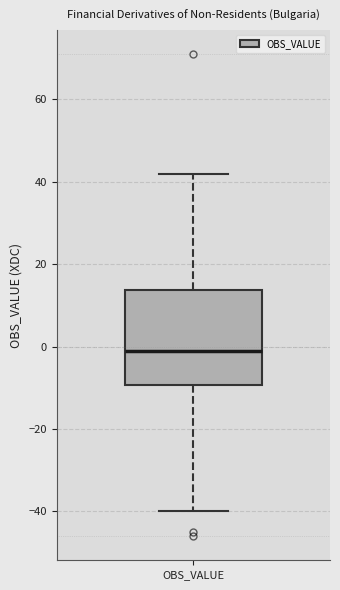

Transcribe this box plot: give where the median line is, the range the box spans, and where the two whiskers end, as read against the y-axis. The values are not printed on the chart, so give them approximately, as read against the axis.

median 0, box -10 to 14, whiskers -40 to 42